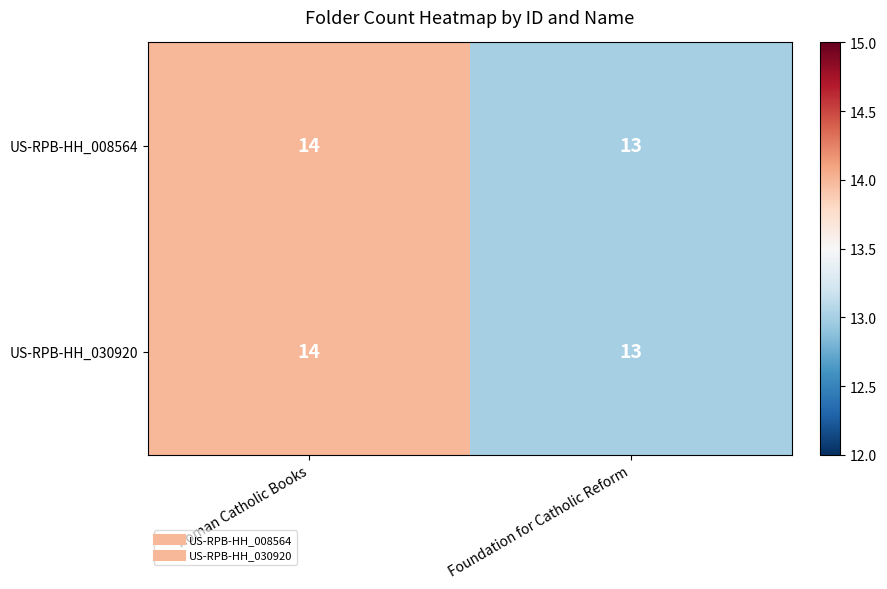

Reading right to left, extract all data points from this chart.

US-RPB-HH_008564: 13	14
US-RPB-HH_030920: 13	14